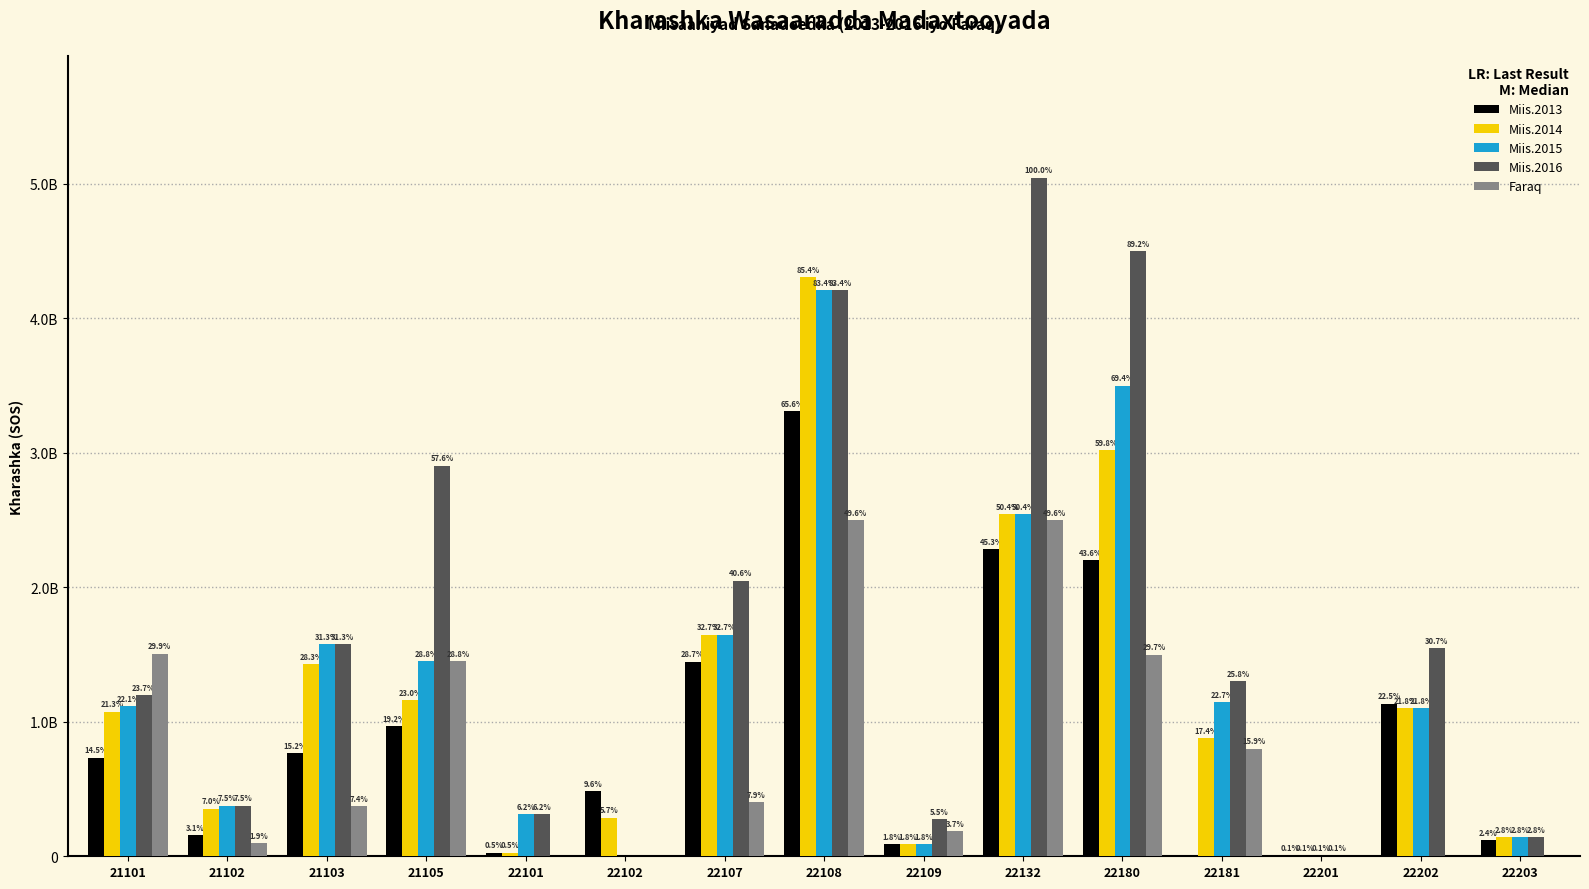

What are all the series names shown in the legend?

Miis.2013, Miis.2014, Miis.2015, Miis.2016, Faraq